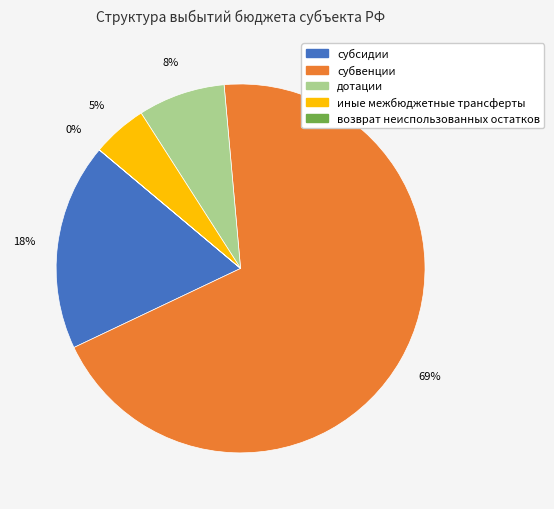

To the nearest percent, what percentage of the pie is субвенции?

69%